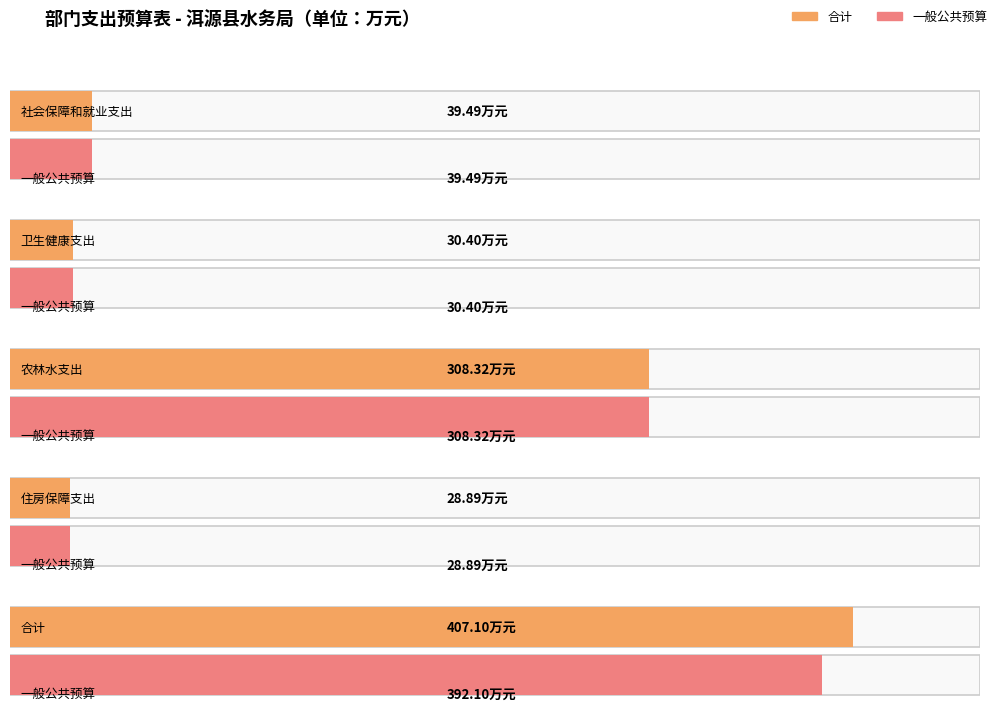

What is the sum of the 合计 values at 卫生健康支出 and 住房保障支出?

59.3